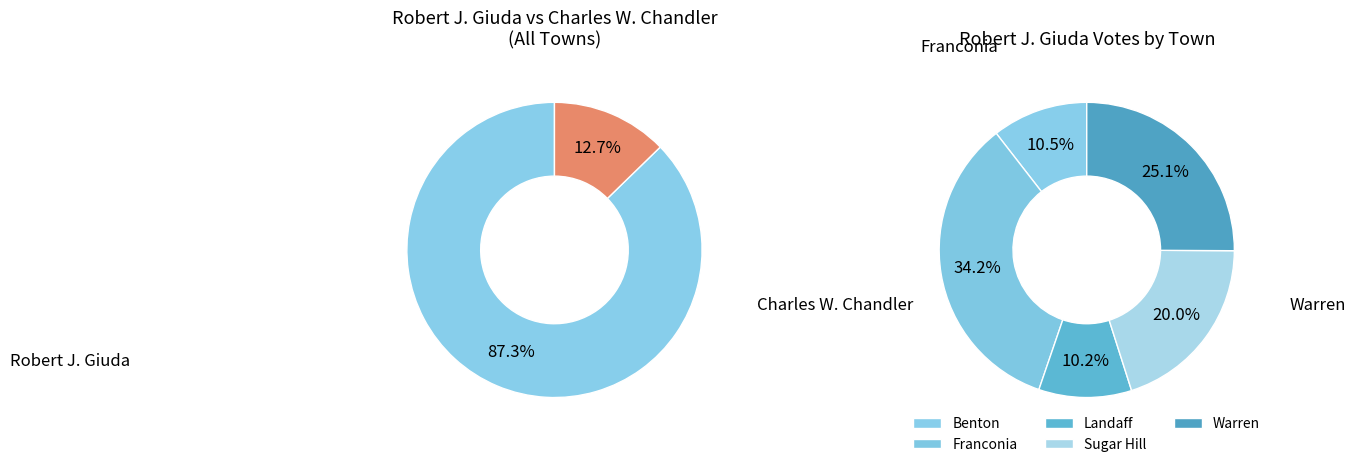

To the nearest percent, what is the combined percentage of Franconia and Sugar Hill?

54%